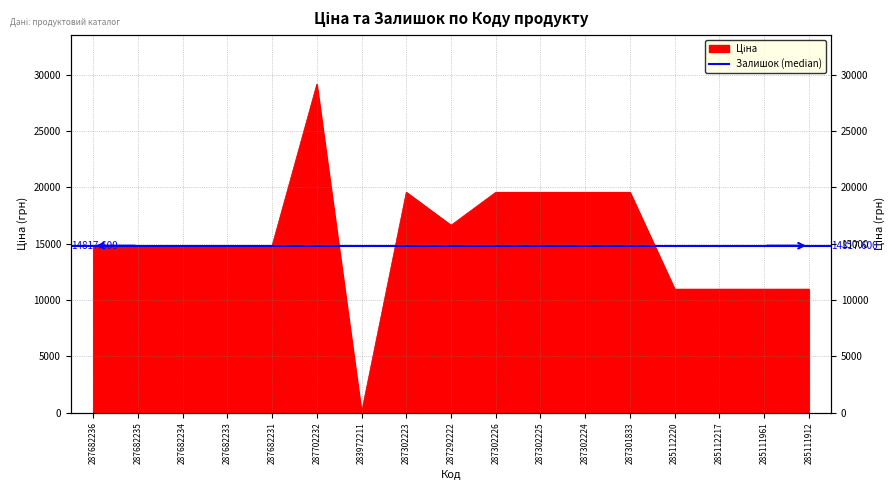

What is the change in value from 283972211 to 287301833?

+19532.8